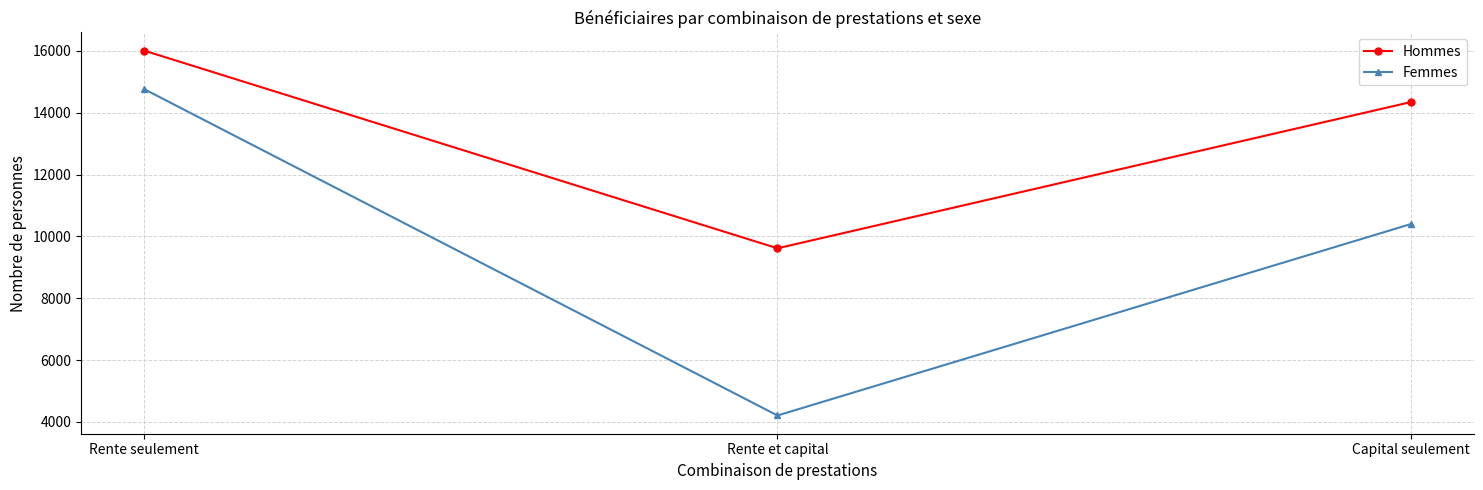

What are all the series names shown in the legend?

Hommes, Femmes